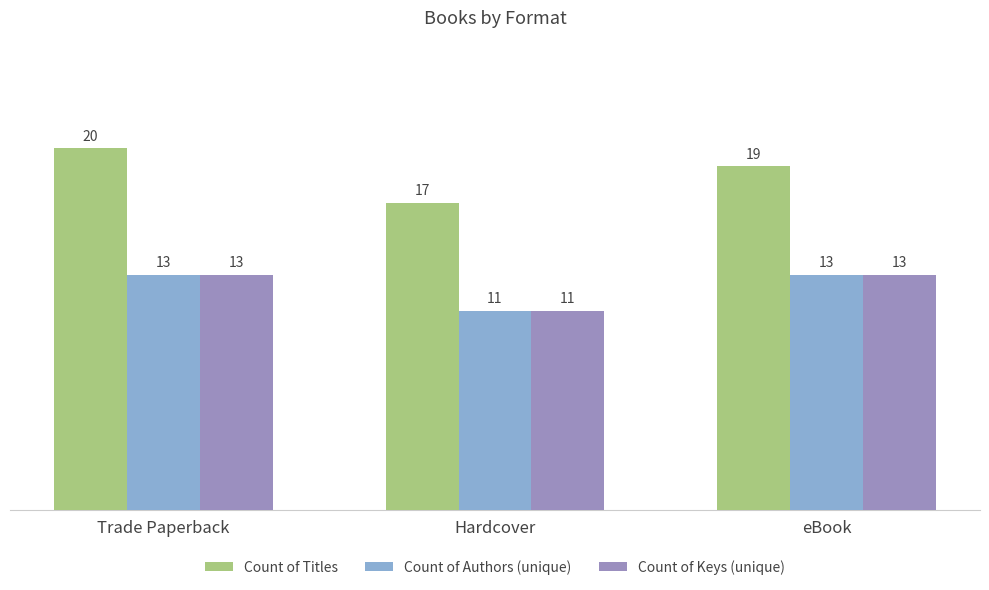

Reading left to right, transcribe all the data shown in this chart.

Count of Titles: 20	17	19
Count of Authors (unique): 13	11	13
Count of Keys (unique): 13	11	13